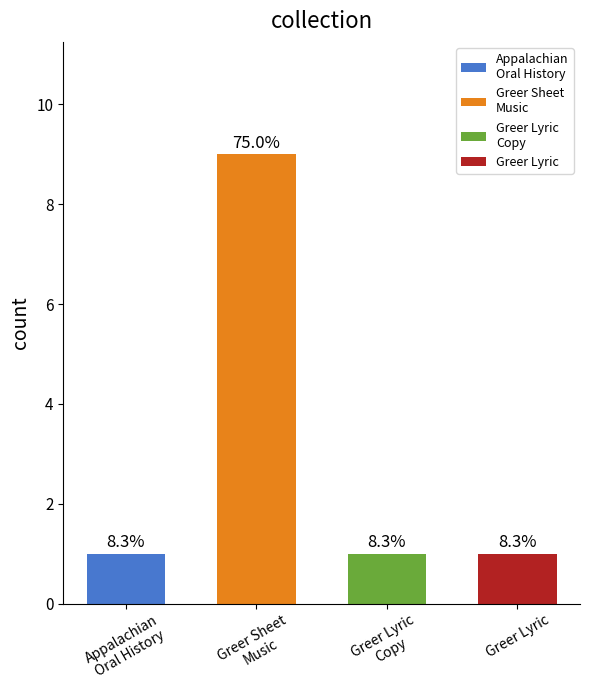

What is the value of the 3rd bar from the left?

1